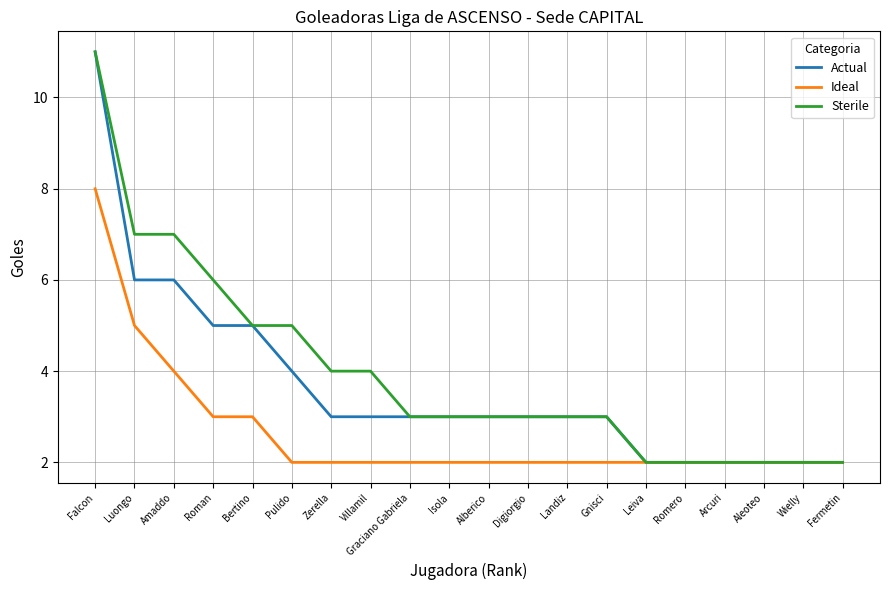

Does the chart display data point markers on the line(s)?

No